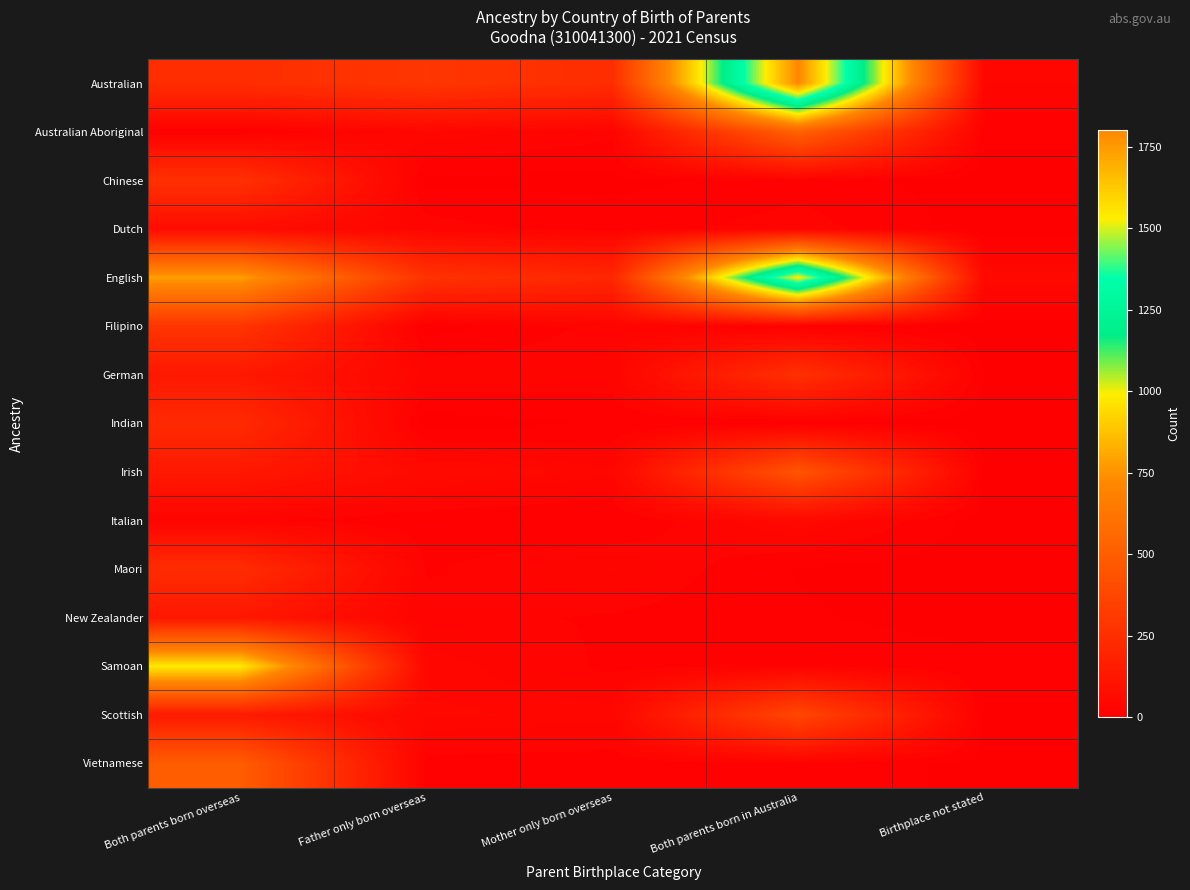

Reading left to right, list all the values displayed in this chart.

Australian: Both parents born overseas=243	Father only born overseas=289	Mother only born overseas=241	Both parents born in Australia=1802	Birthplace not stated=36
Australian Aboriginal: Both parents born overseas=6	Father only born overseas=43	Mother only born overseas=25	Both parents born in Australia=521	Birthplace not stated=10
Chinese: Both parents born overseas=261	Father only born overseas=4	Mother only born overseas=3	Both parents born in Australia=14	Birthplace not stated=0
Dutch: Both parents born overseas=67	Father only born overseas=28	Mother only born overseas=13	Both parents born in Australia=29	Birthplace not stated=0
English: Both parents born overseas=783	Father only born overseas=271	Mother only born overseas=207	Both parents born in Australia=1542	Birthplace not stated=50
Filipino: Both parents born overseas=282	Father only born overseas=0	Mother only born overseas=27	Both parents born in Australia=5	Birthplace not stated=0
German: Both parents born overseas=128	Father only born overseas=33	Mother only born overseas=29	Both parents born in Australia=259	Birthplace not stated=6
Indian: Both parents born overseas=225	Father only born overseas=0	Mother only born overseas=9	Both parents born in Australia=3	Birthplace not stated=0
Irish: Both parents born overseas=129	Father only born overseas=58	Mother only born overseas=37	Both parents born in Australia=449	Birthplace not stated=7
Italian: Both parents born overseas=24	Father only born overseas=11	Mother only born overseas=7	Both parents born in Australia=49	Birthplace not stated=0
Maori: Both parents born overseas=237	Father only born overseas=20	Mother only born overseas=36	Both parents born in Australia=6	Birthplace not stated=0
New Zealander: Both parents born overseas=125	Father only born overseas=24	Mother only born overseas=20	Both parents born in Australia=9	Birthplace not stated=0
Samoan: Both parents born overseas=982	Father only born overseas=42	Mother only born overseas=18	Both parents born in Australia=19	Birthplace not stated=12
Scottish: Both parents born overseas=141	Father only born overseas=44	Mother only born overseas=40	Both parents born in Australia=378	Birthplace not stated=4
Vietnamese: Both parents born overseas=493	Father only born overseas=17	Mother only born overseas=13	Both parents born in Australia=14	Birthplace not stated=4